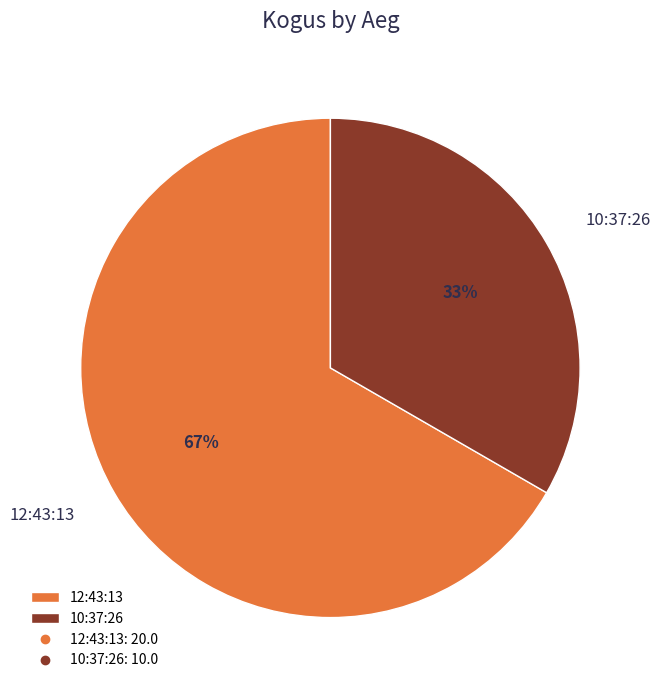

To the nearest percent, what is the average slice percentage?

50%